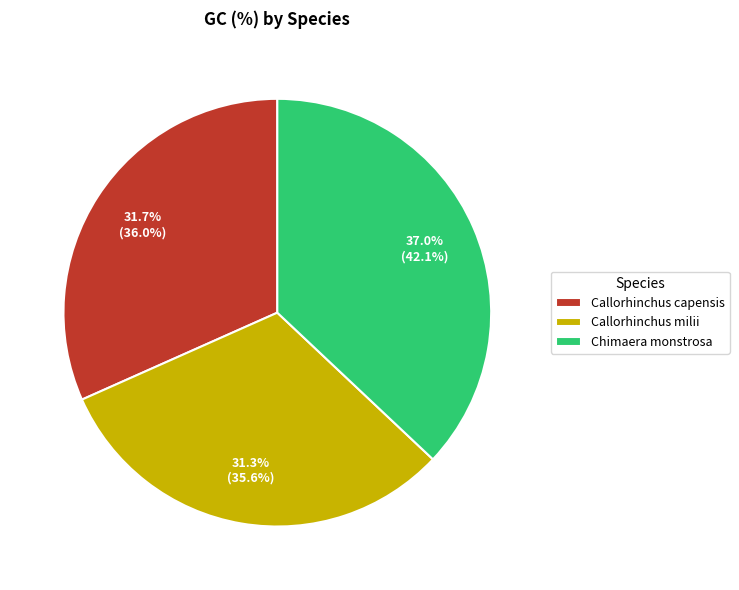

Combined, do Callorhinchus milii and Chimaera monstrosa account for over 50%?

Yes